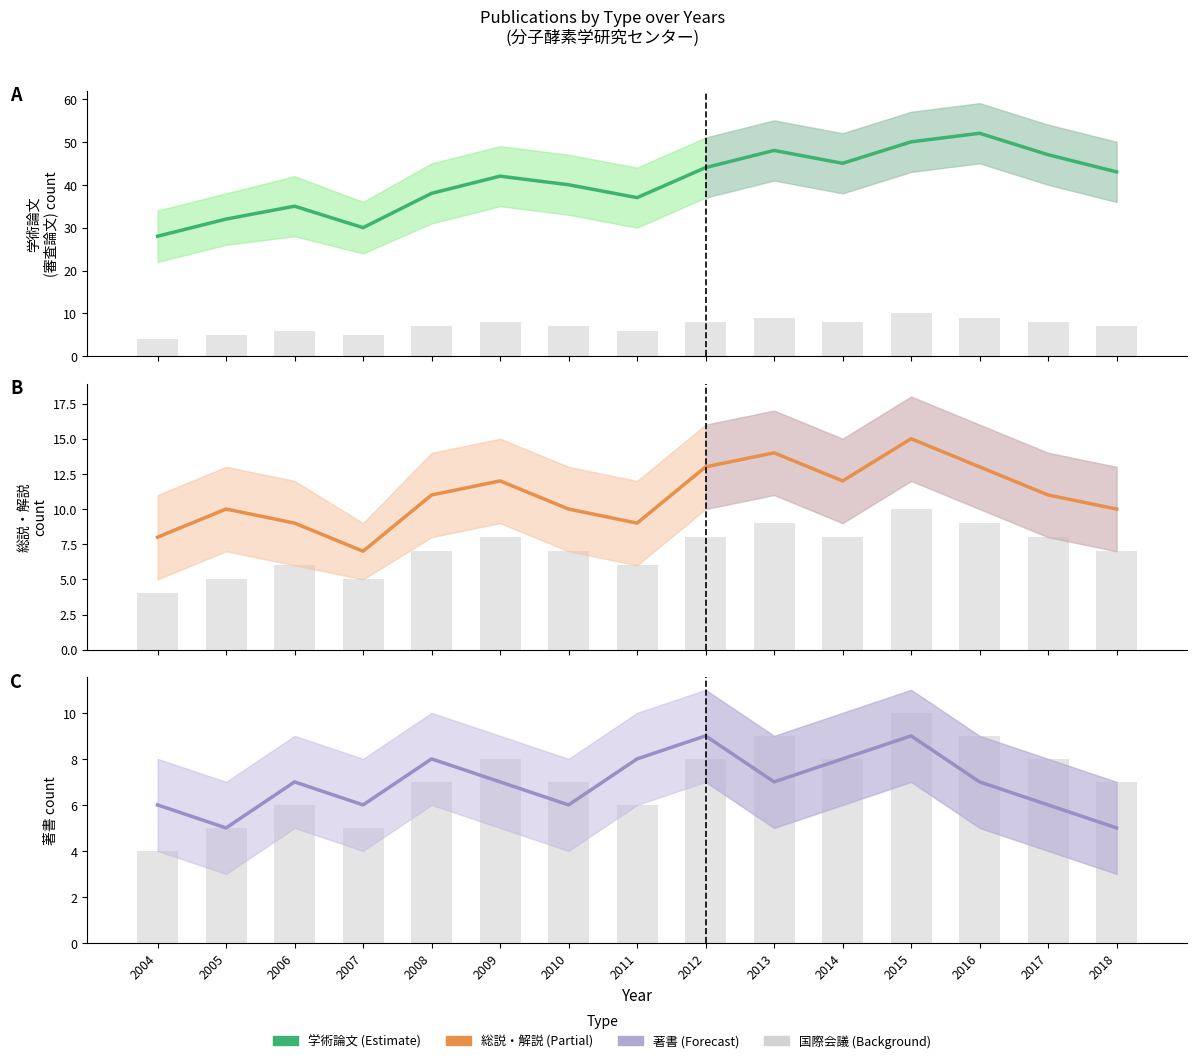

What is the greatest value displayed?

52